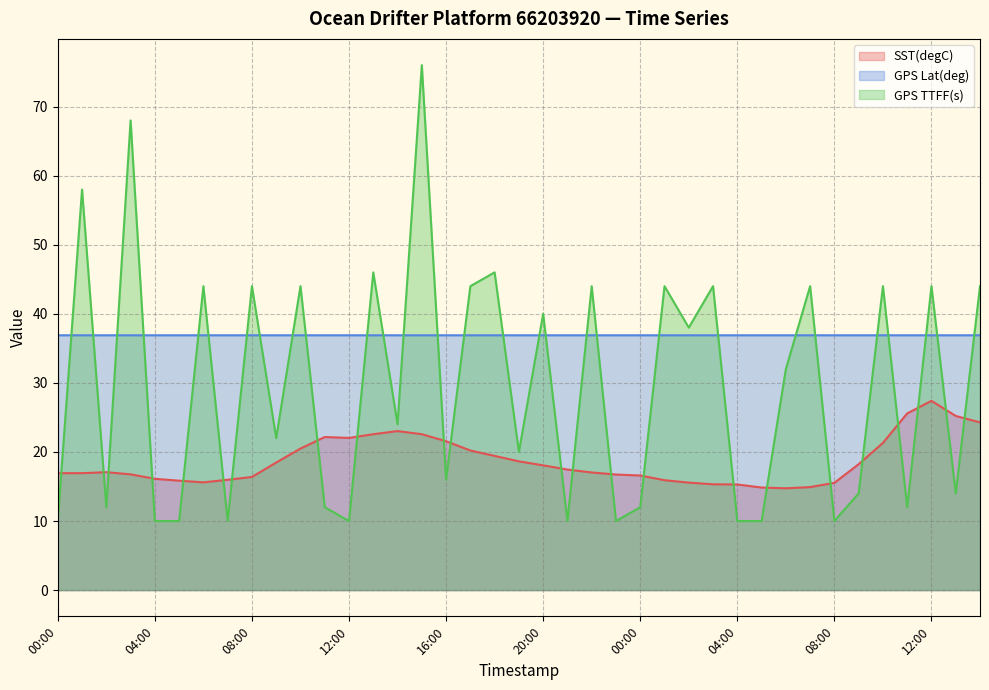

At how many categories does at least one series exceed 42?

16